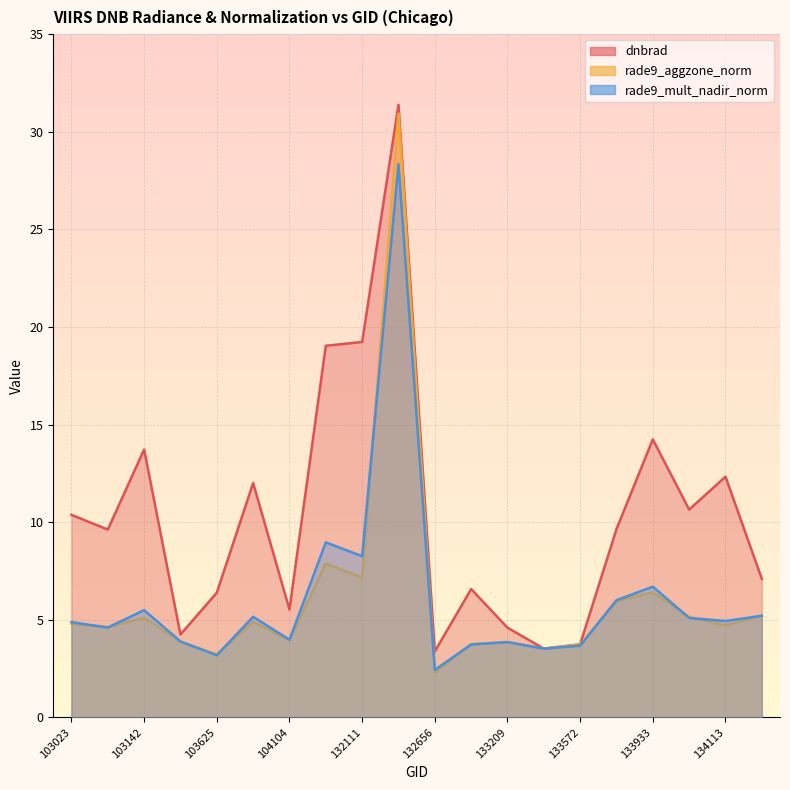

What is the difference between the rade9_mult_nadir_norm values at 103745 and 103625?

2.0